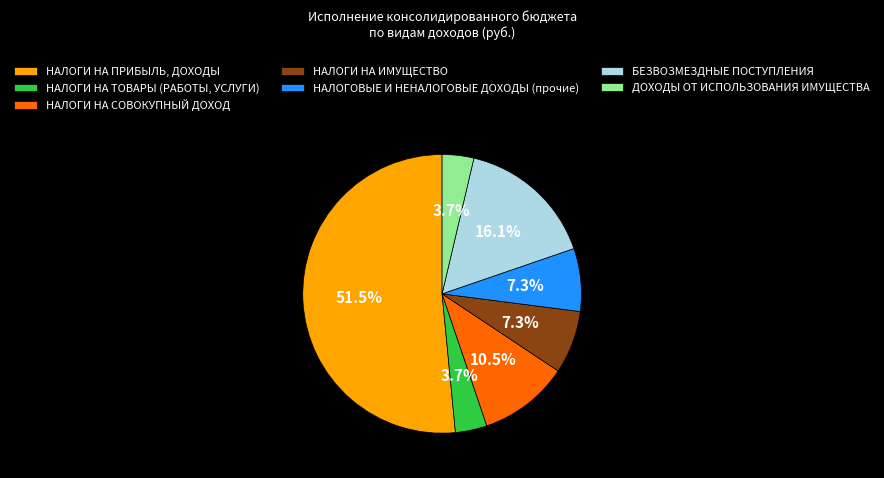

Which slice represents more than half of the pie?

НАЛОГИ НА ПРИБЫЛЬ, ДОХОДЫ